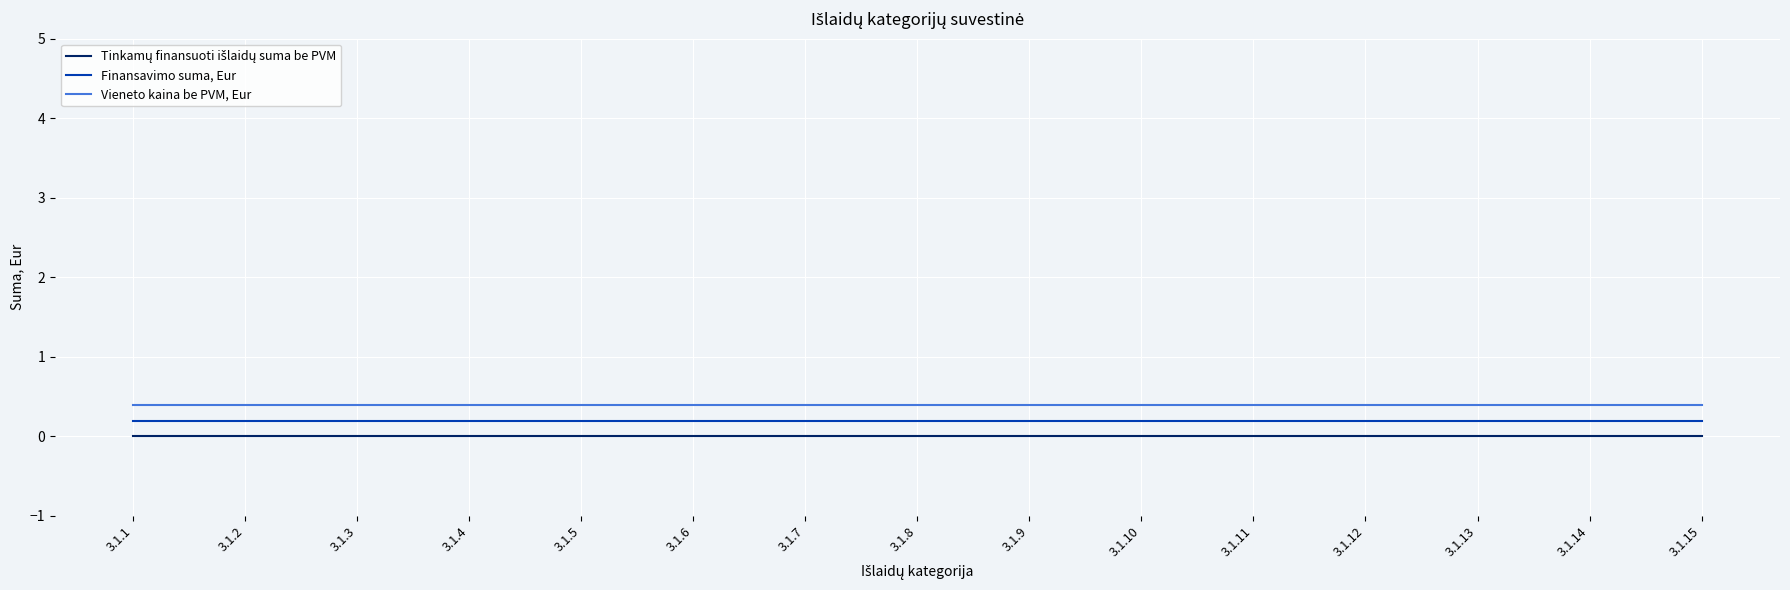

What is the spread (max minus min) of values at 3.1.13?

0.4